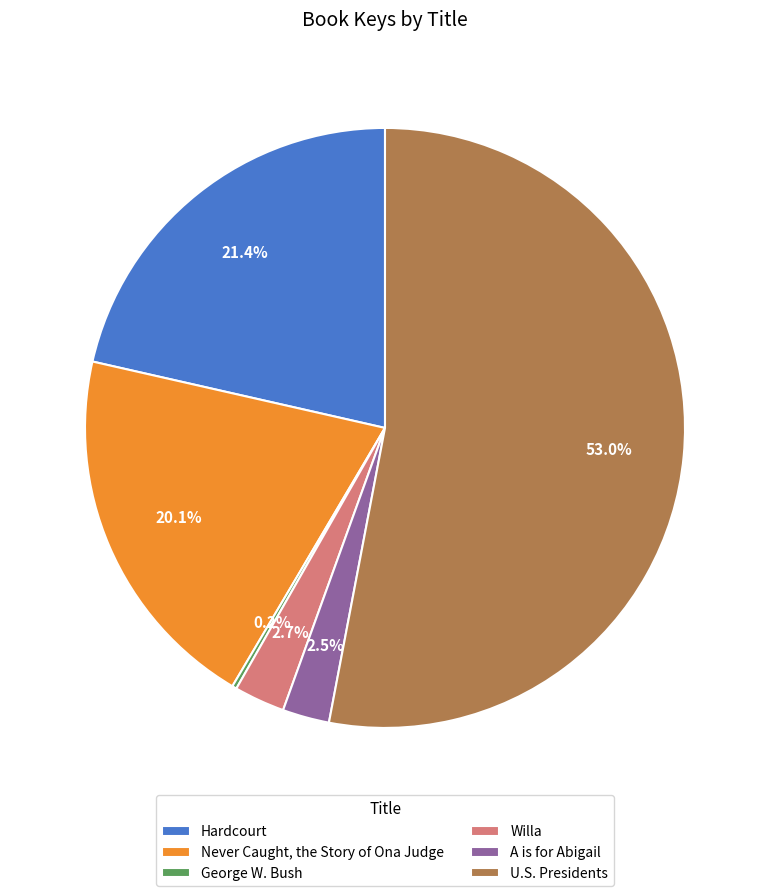

Which slice is the largest?

U.S. Presidents